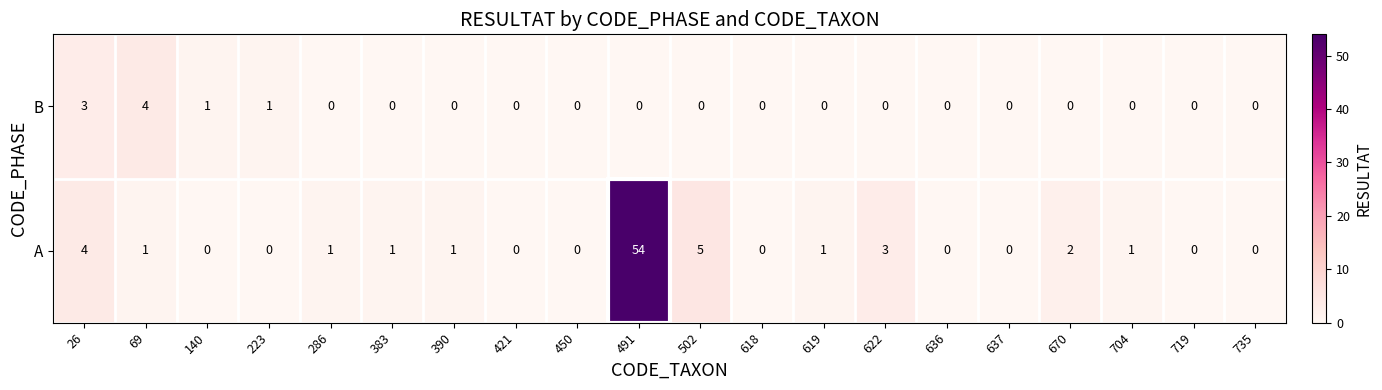

Where does the A series first go above 1?

26